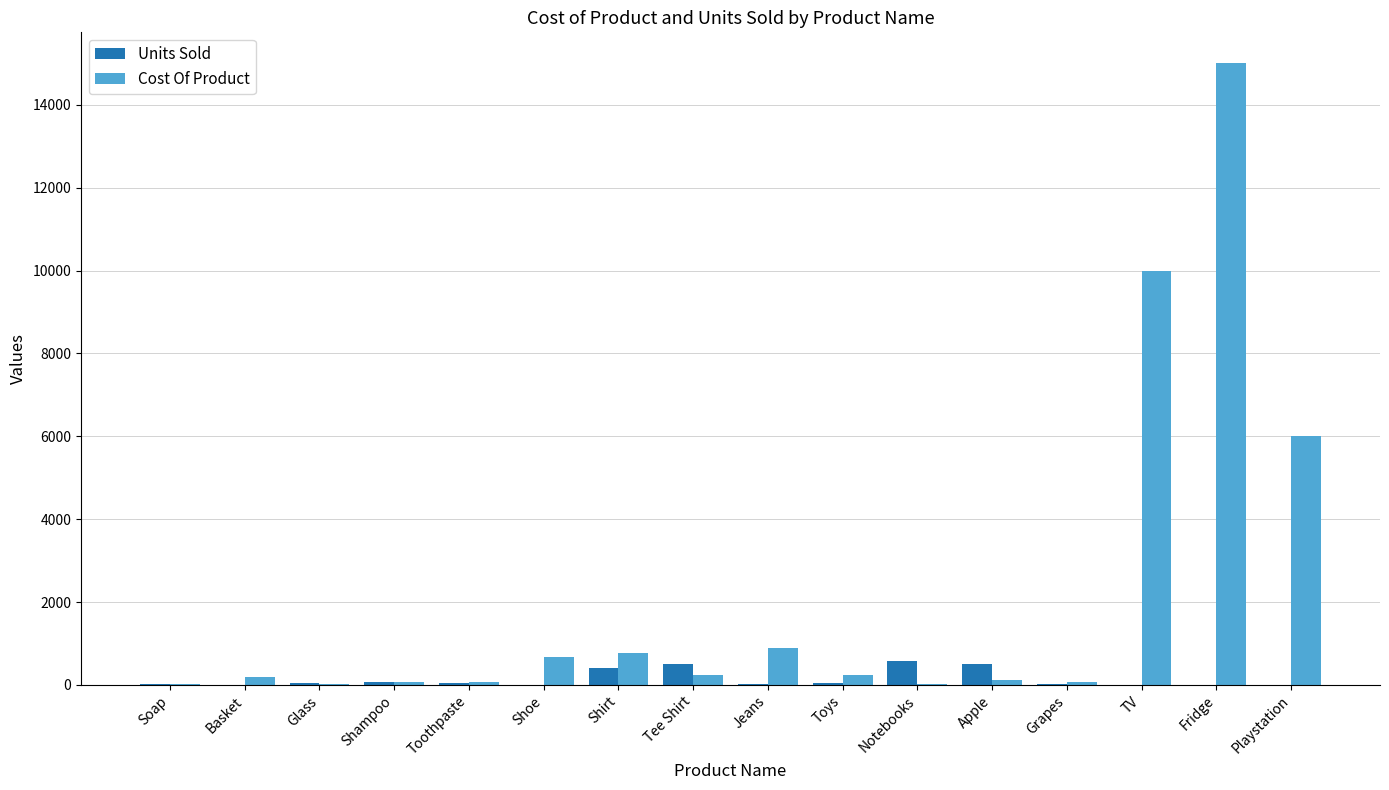

True or false: Cost Of Product has a value of 20 at Soap.

True